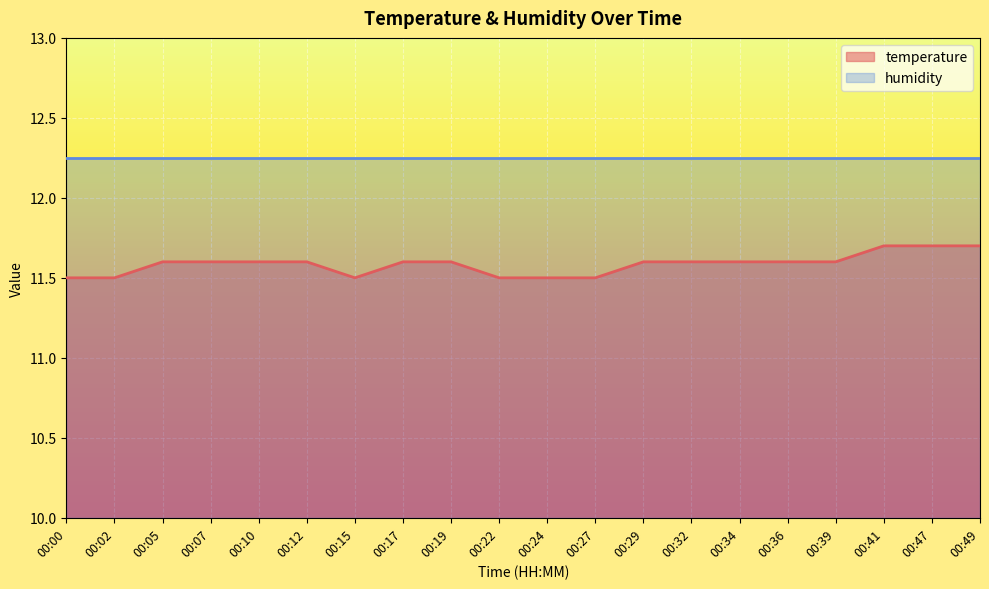

What is the average value?

11.6